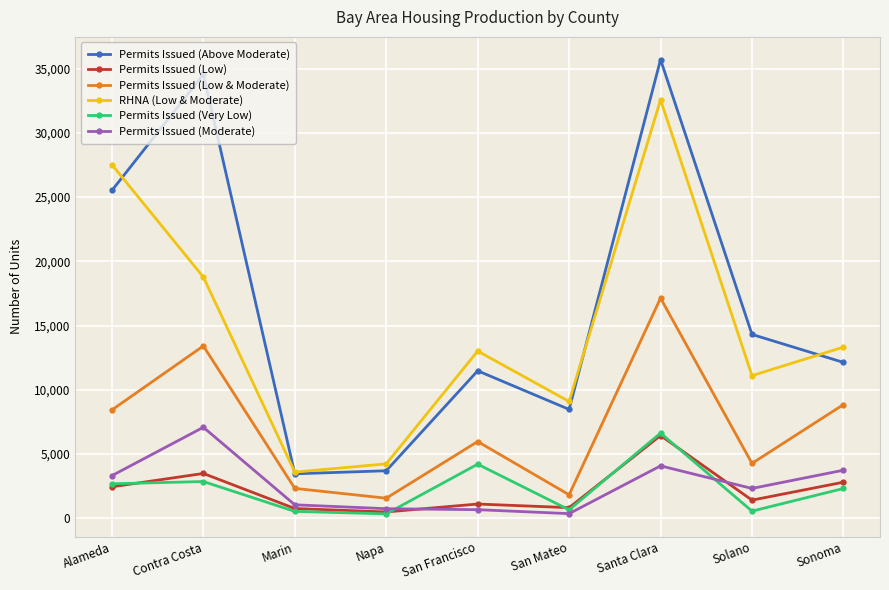

At which label does RHNA (Low & Moderate) first exceed 13009?

Alameda